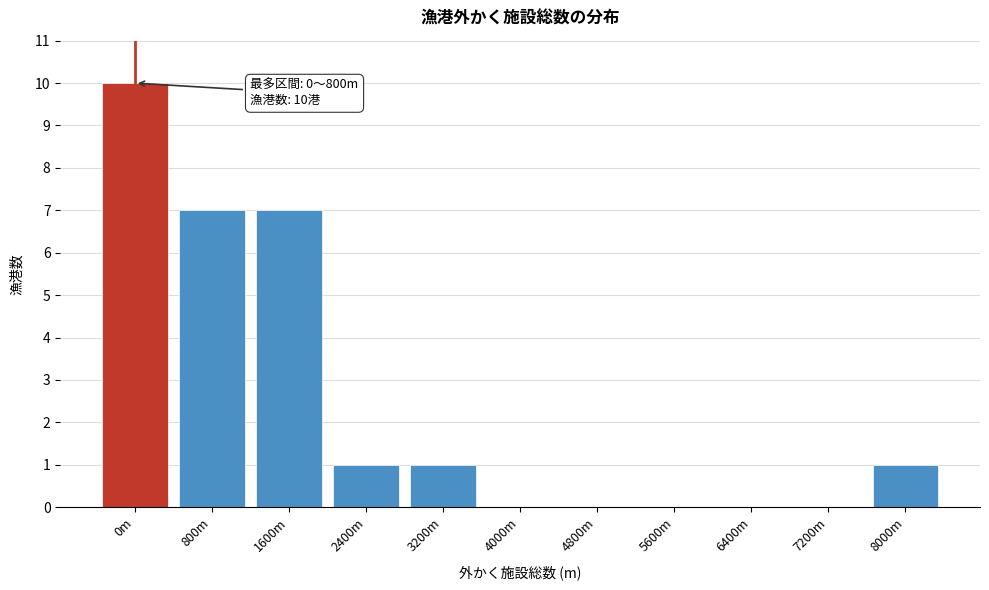

Reading left to right, transcribe all the data shown in this chart.

0m=10	800m=7	1600m=7	2400m=1	3200m=1	4000m=0	4800m=0	5600m=0	6400m=0	7200m=0	8000m=1